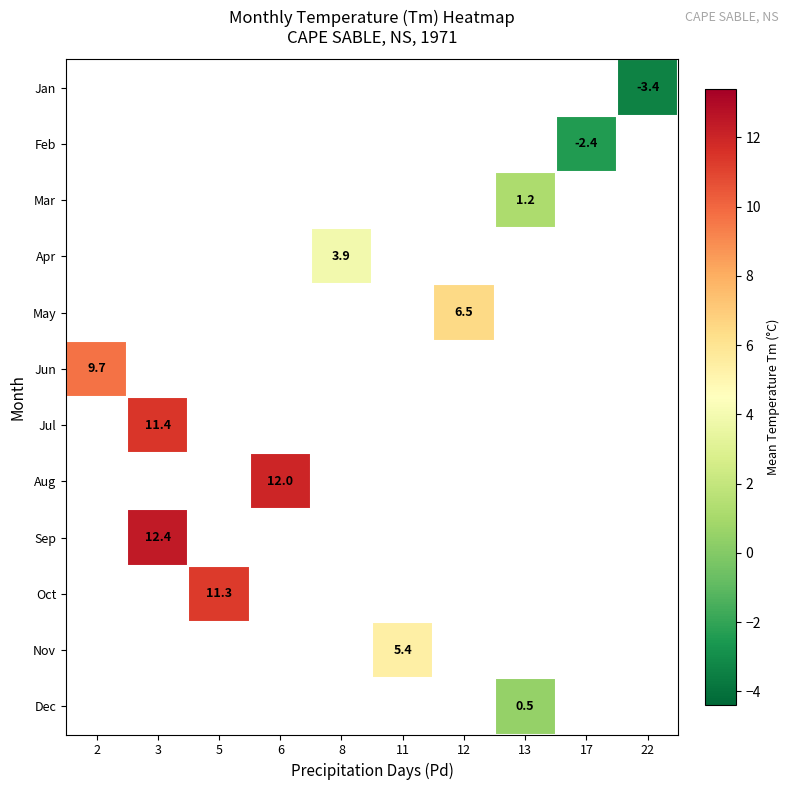

Count the number of data series in this chart.

12